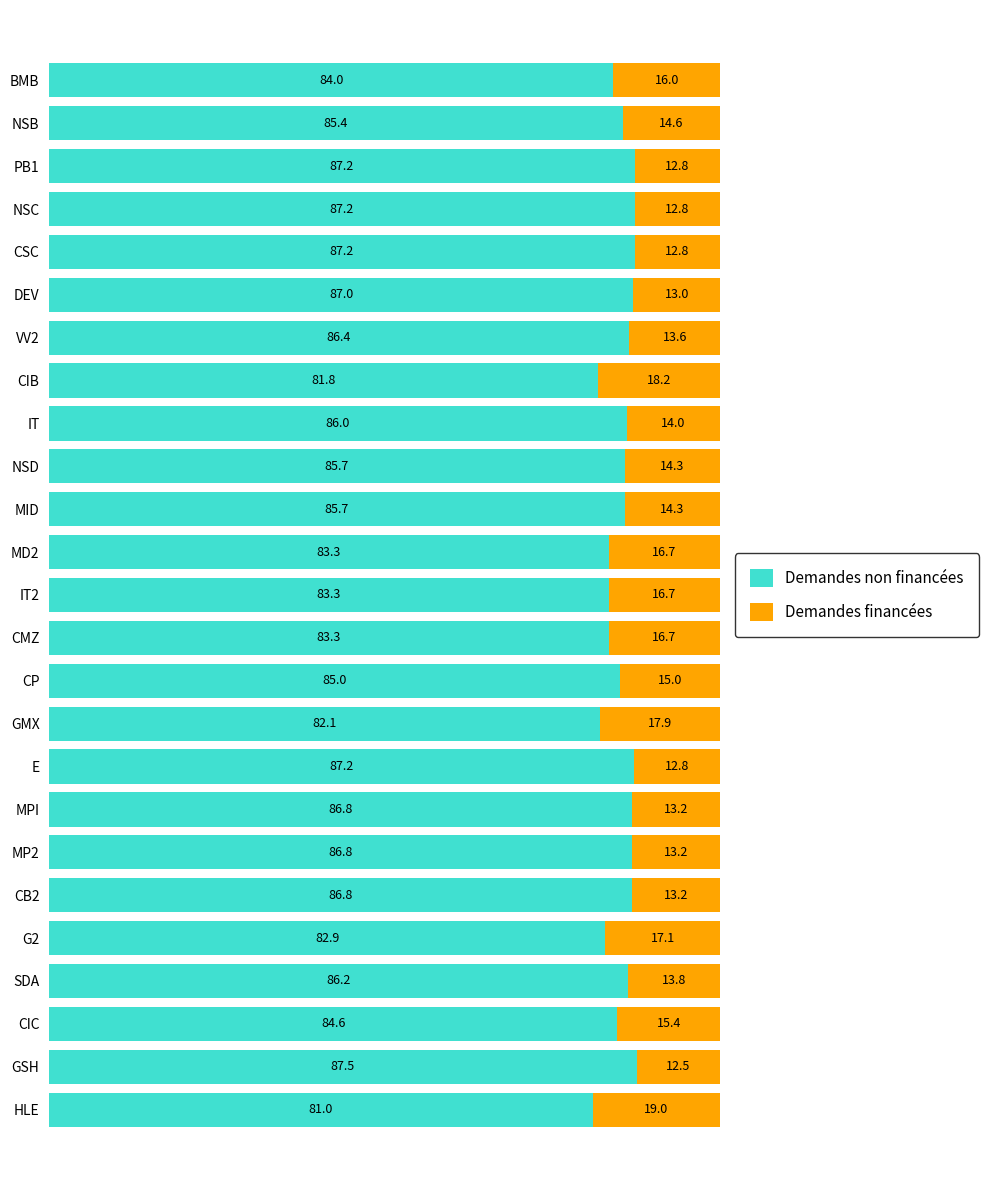

What is the total value across all series at PB1?

100.0